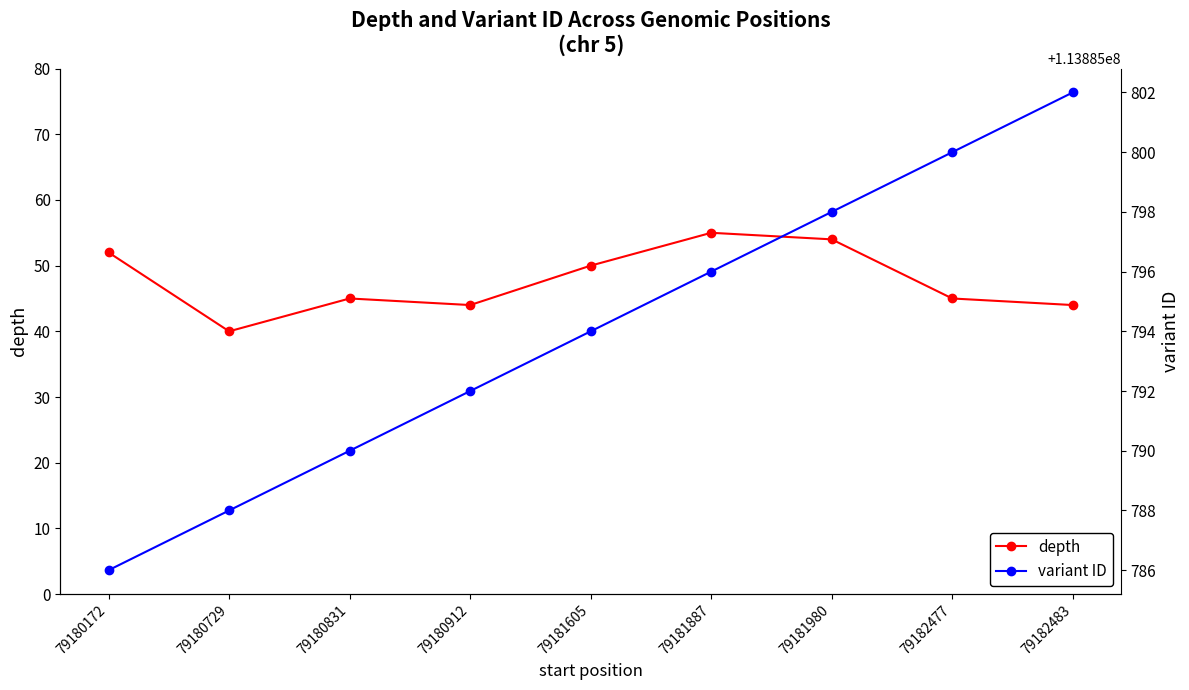

How many lines are shown in the chart?

2